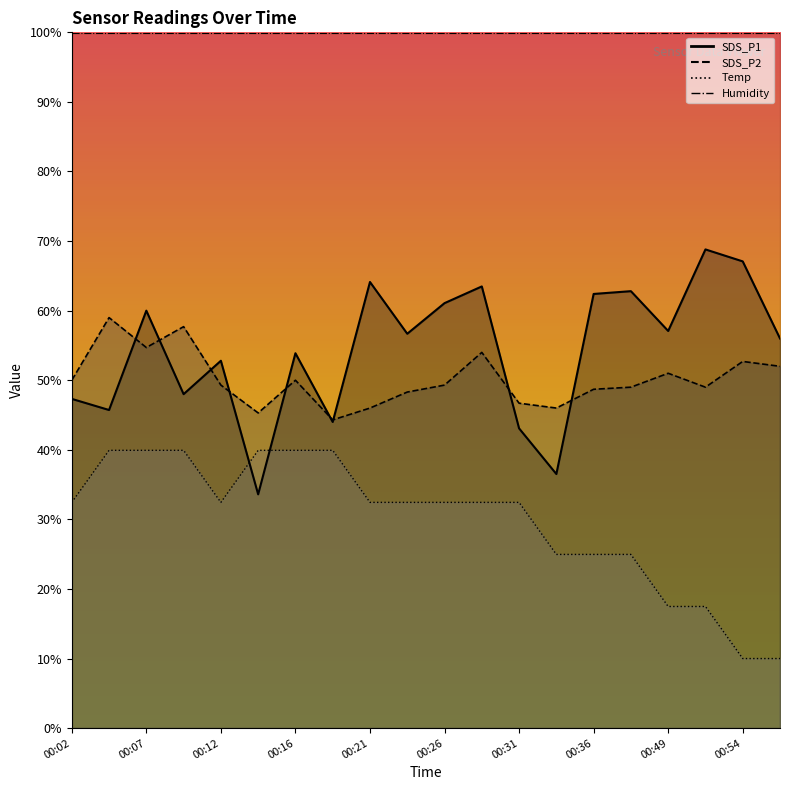

What is the value of the SDS_P2 point at the 8th from the left?

44.3